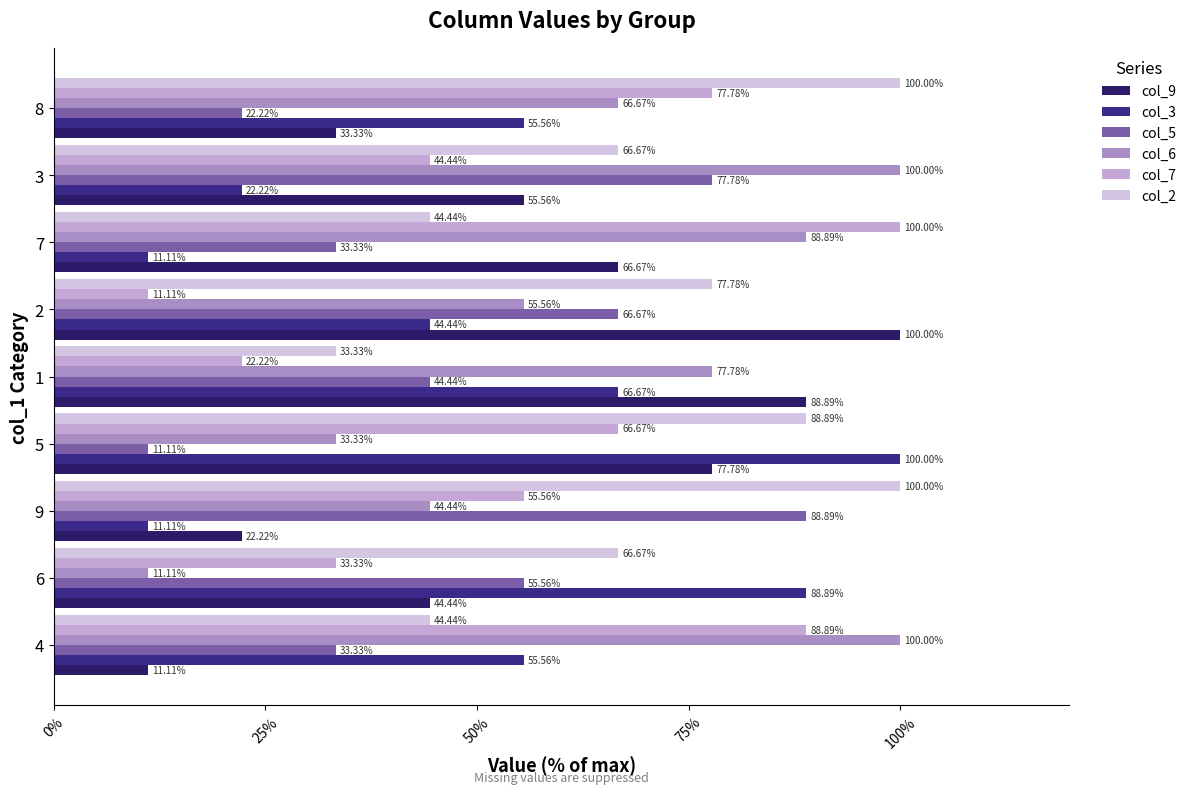

Is the value of col_5 at 5 greater than the value of col_7 at 8?

No